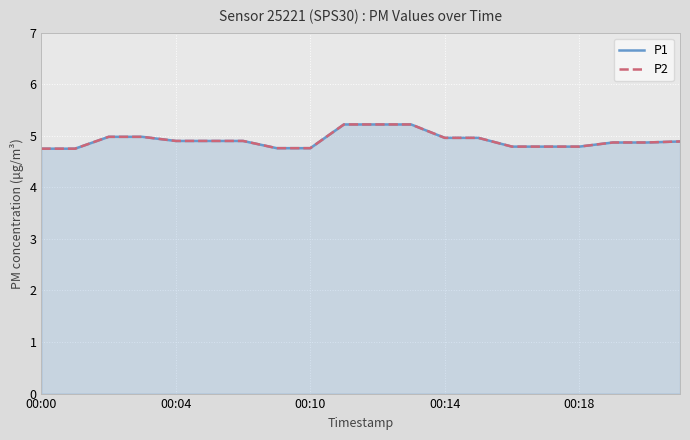

How many distinct data groups are displayed?

2